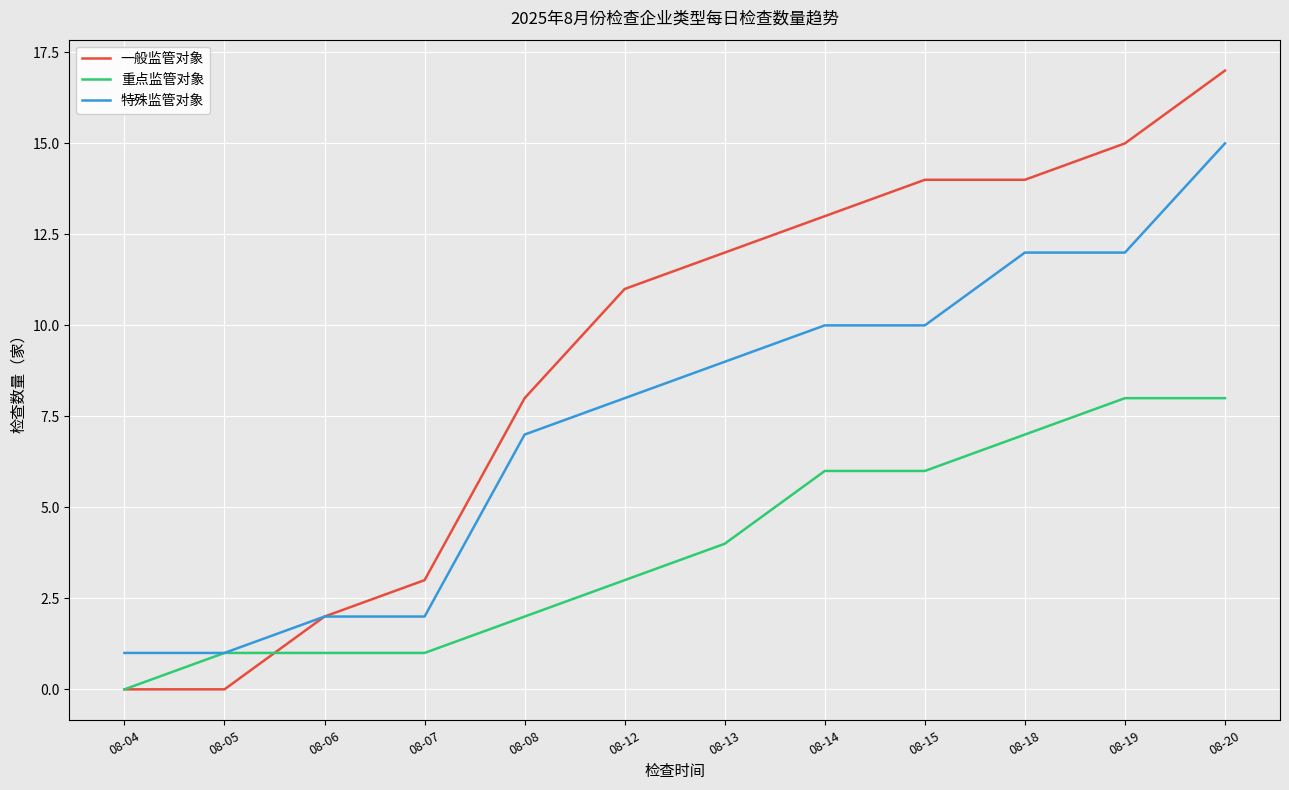

What are all the series names shown in the legend?

一般监管对象, 重点监管对象, 特殊监管对象